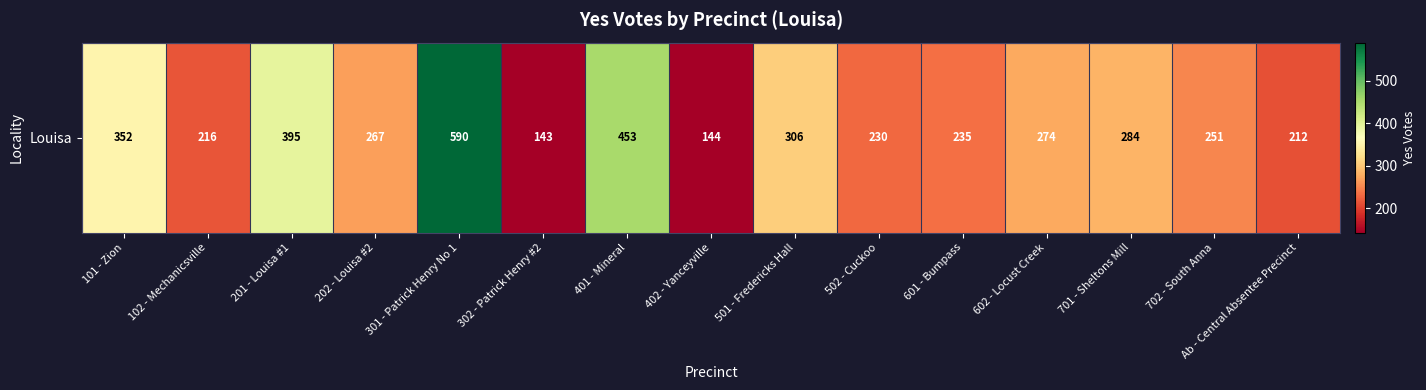

Rank the categories by value from lowest to highest.

302 - Patrick Henry #2, 402 - Yanceyville, Ab - Central Absentee Precinct, 102 - Mechanicsville, 502 - Cuckoo, 601 - Bumpass, 702 - South Anna, 202 - Louisa #2, 602 - Locust Creek, 701 - Sheltons Mill, 501 - Fredericks Hall, 101 - Zion, 201 - Louisa #1, 401 - Mineral, 301 - Patrick Henry No 1